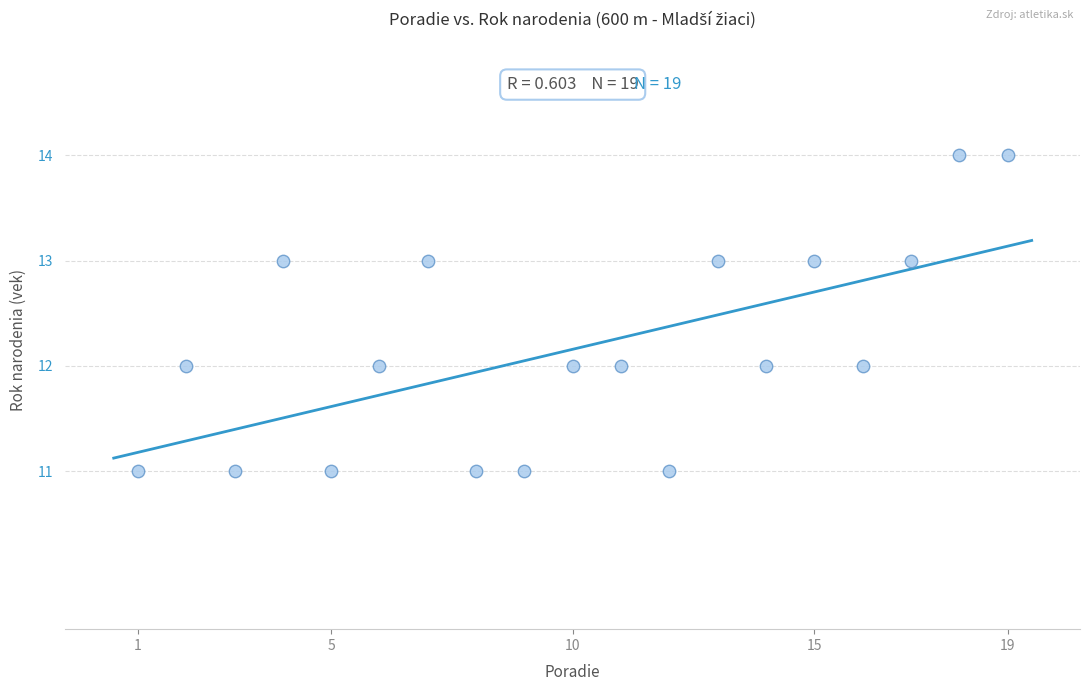

What is the range of X values (max minus min)?

18